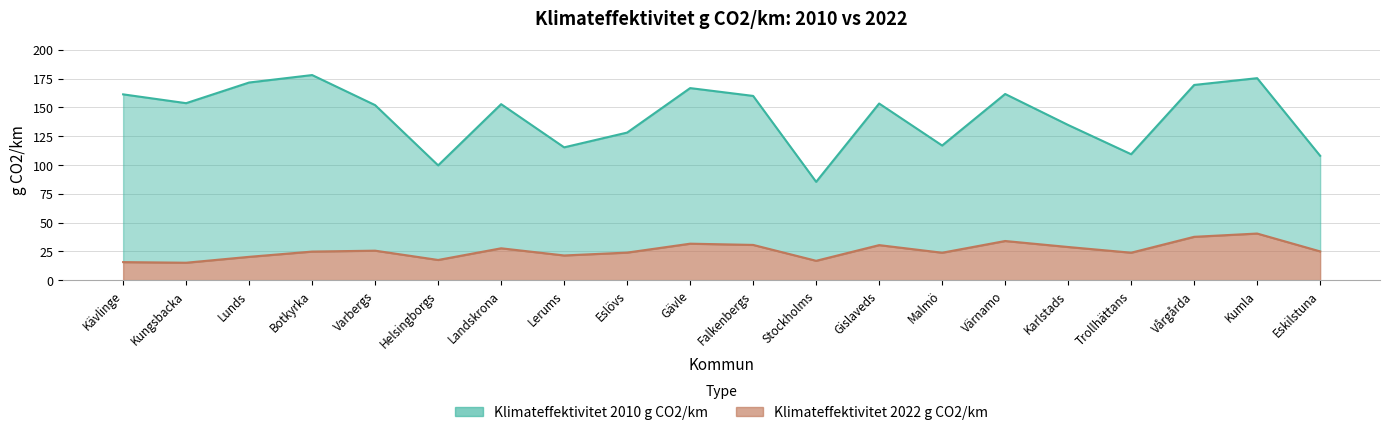

Is it true that Klimateffektivitet 2022 equals 40.5 at Kumla?

True